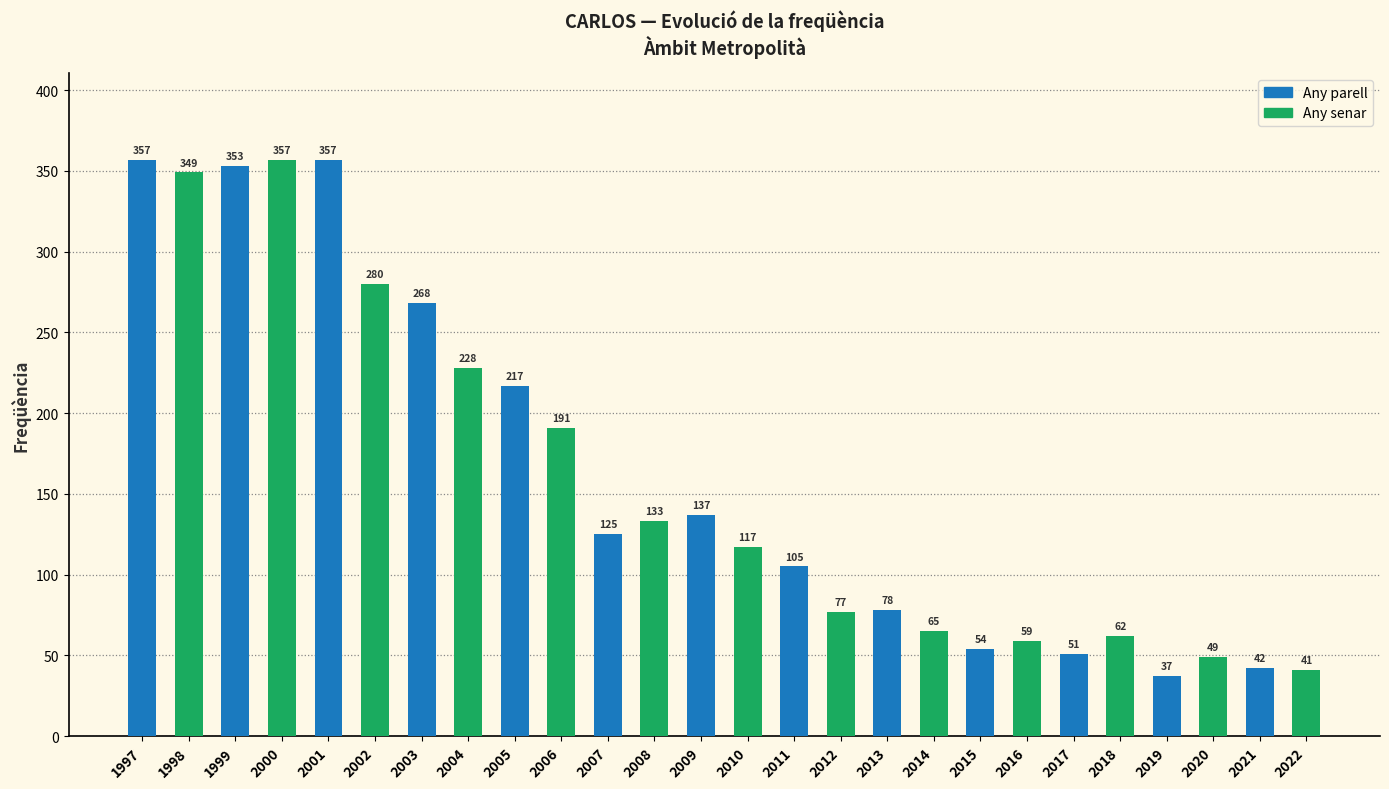

Which has a higher value, 2018 or 2004?

2004